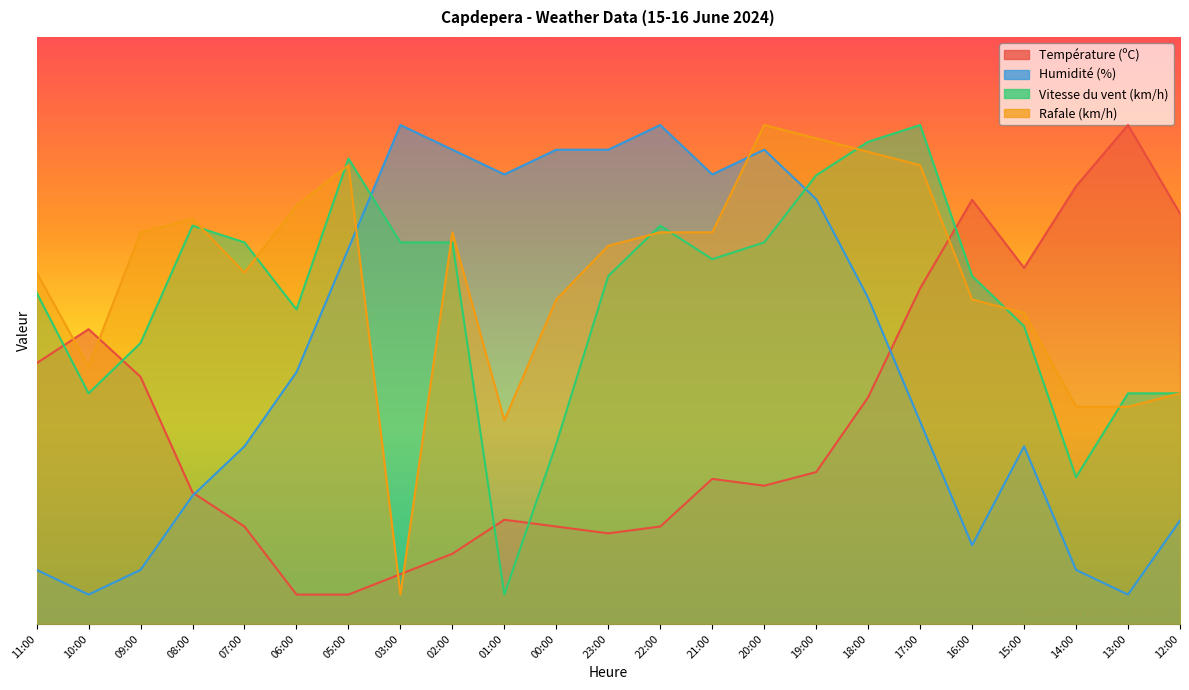

At which category does the chart reach its peak across all series?

13:00